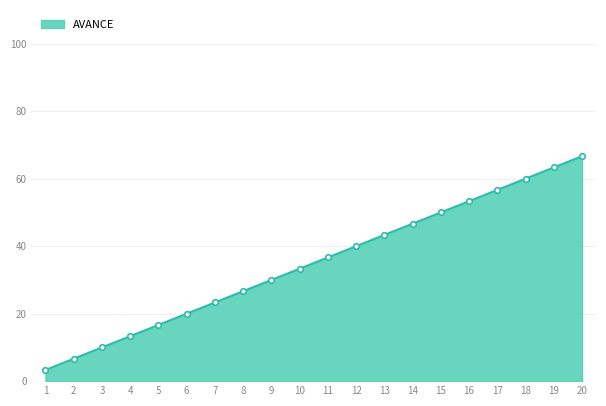

How many categories are shown in the chart?

20